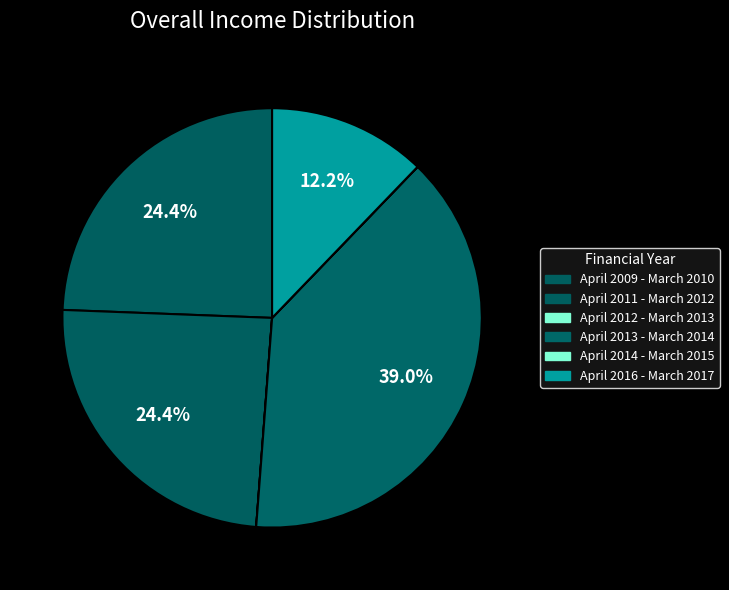

True or false: April 2012 - March 2013 accounts for 0% of the total.

True